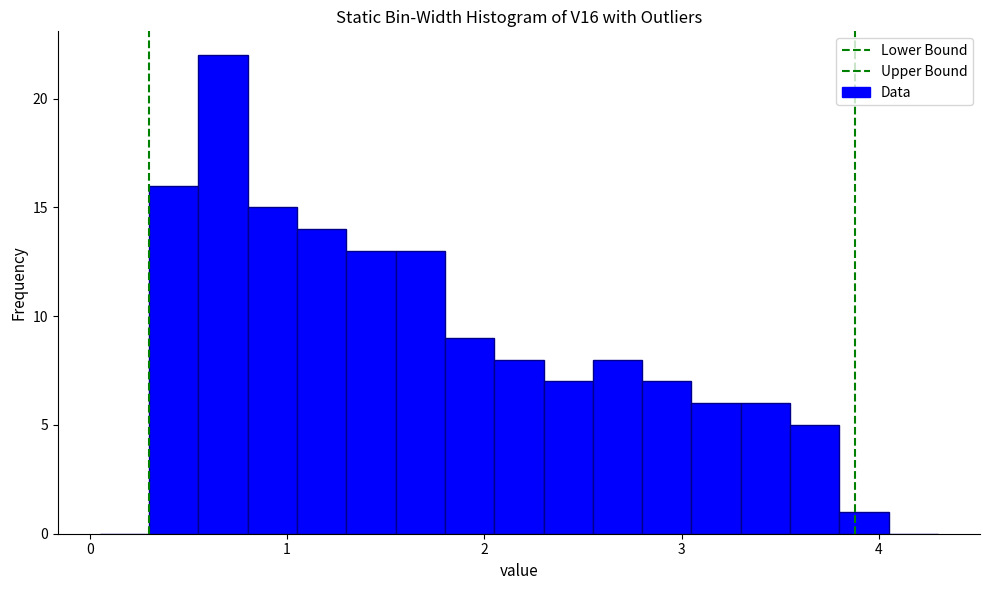

Around what value on the x-axis is the tallest bar? Give the approximate position of its centre, as read against the axis.

0.7